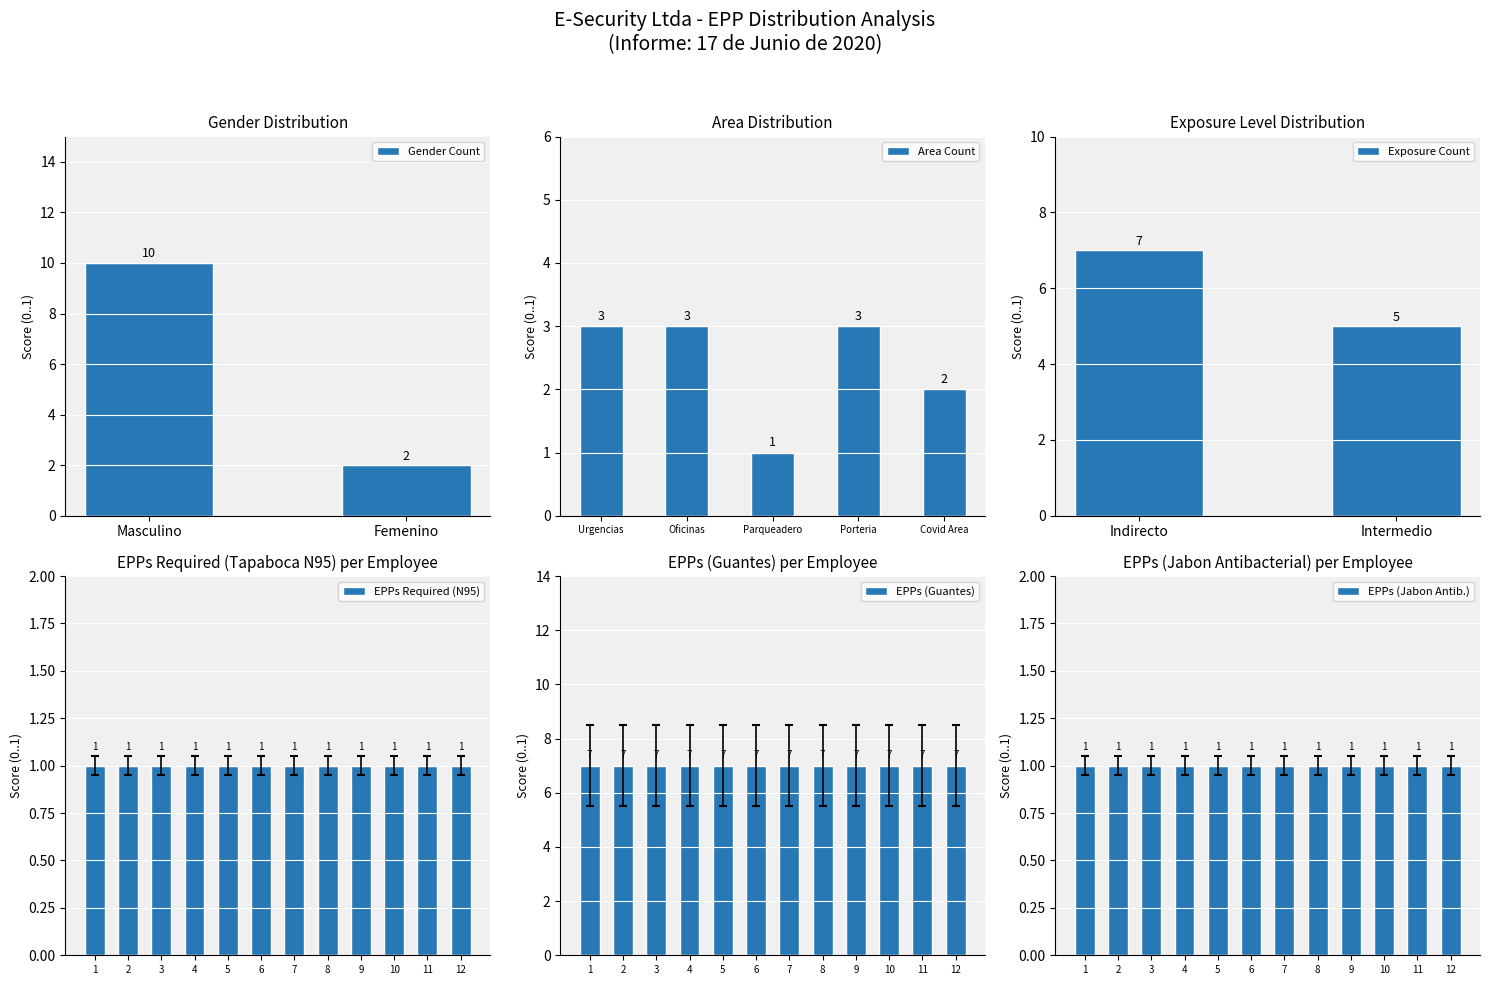

True or false: Gender Count has a value of 15 at Masculino.

False